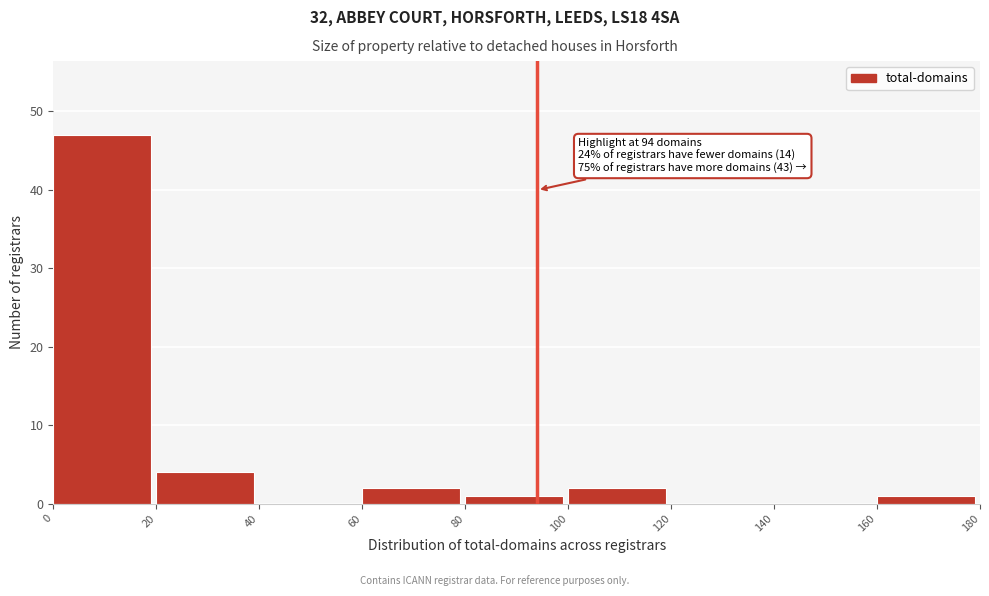

Which range on the x-axis has the tallest bar?

0 to 20